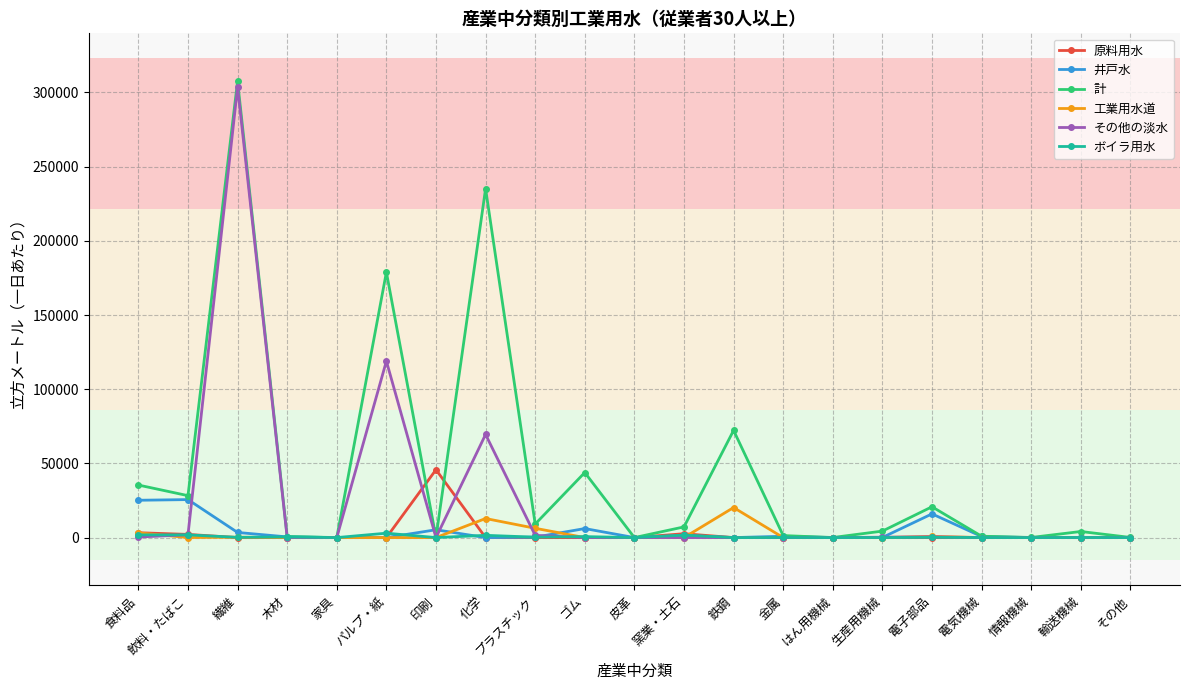

The value of 工業用水道 at 化学 is 12849. True or false?

True